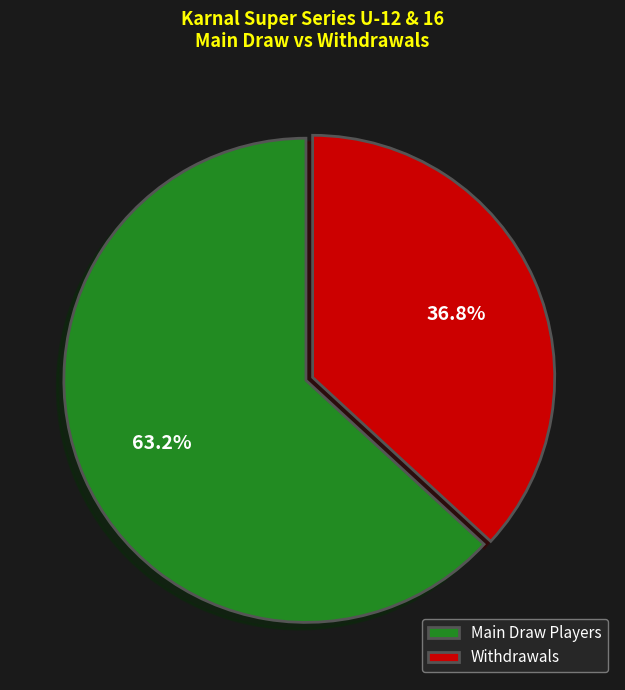

Rank the categories by value from highest to lowest.

Main Draw Players, Withdrawals